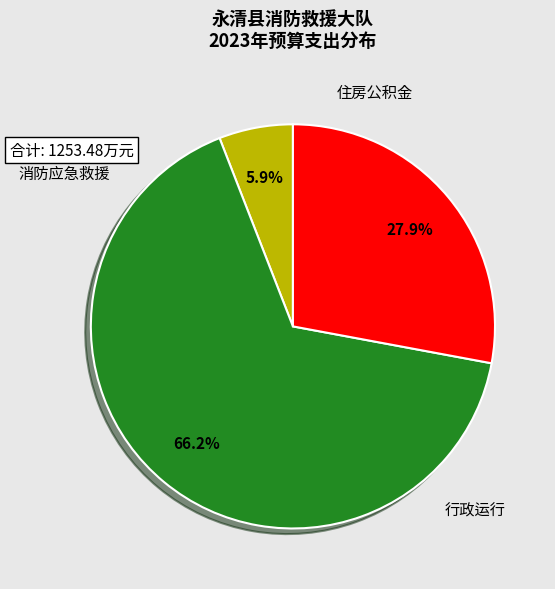

Is there a majority slice in this chart?

Yes